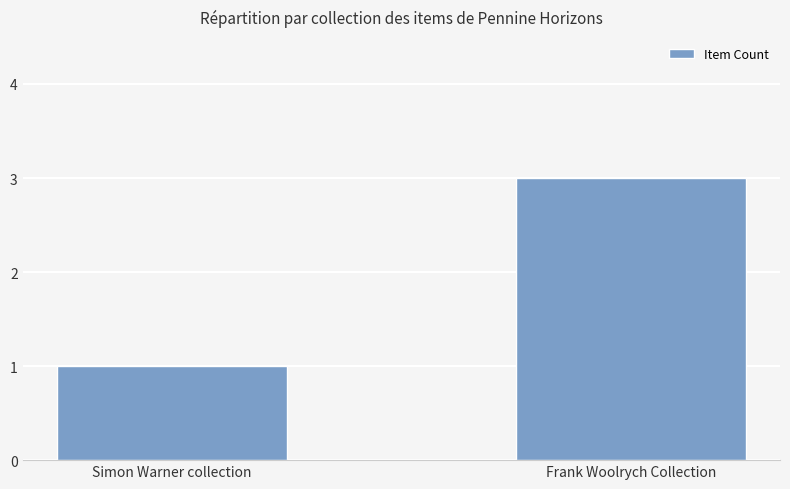

How many values are below 3?

1